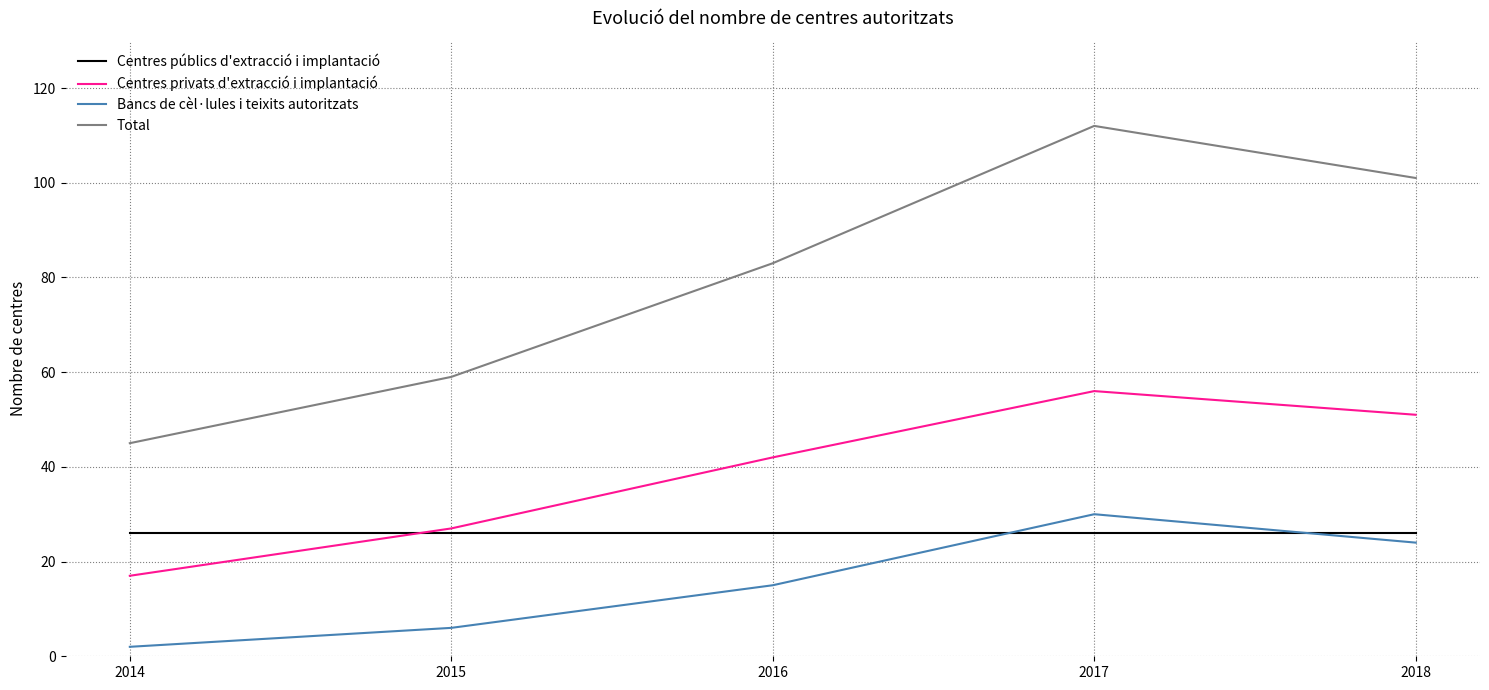

True or false: Centres privats d'extracció i implantació has a value of 42 at 2016.

True